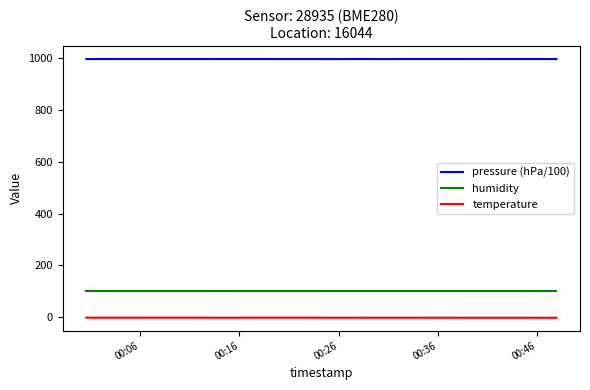

How many distinct data groups are displayed?

3